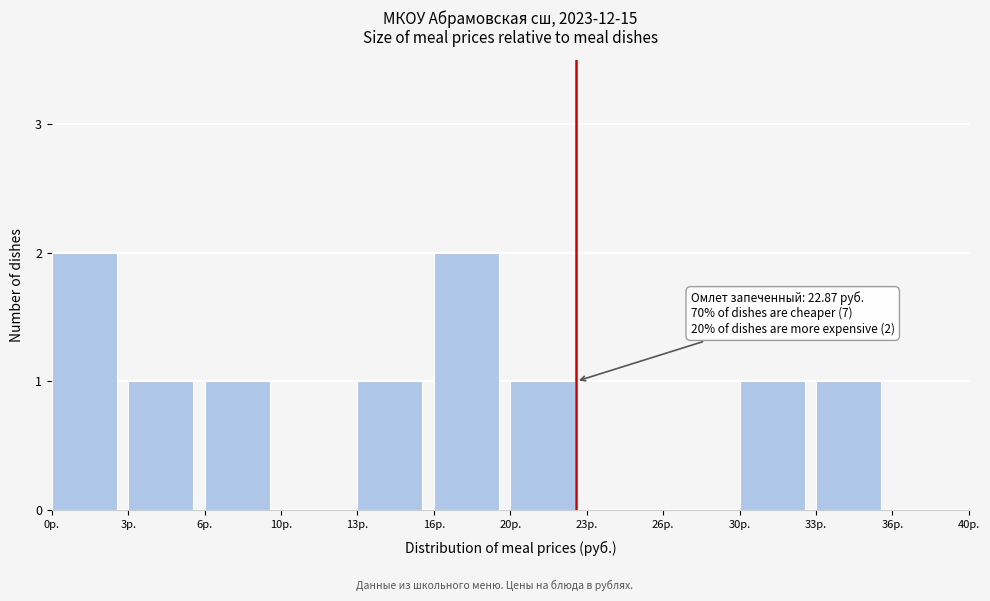

Reading right to left, transcribe all the data shown in this chart.

36р.=0	33р.=1	30р.=1	26р.=0	23р.=0	20р.=1	16р.=2	13р.=1	10р.=0	6р.=1	3р.=1	0р.=2